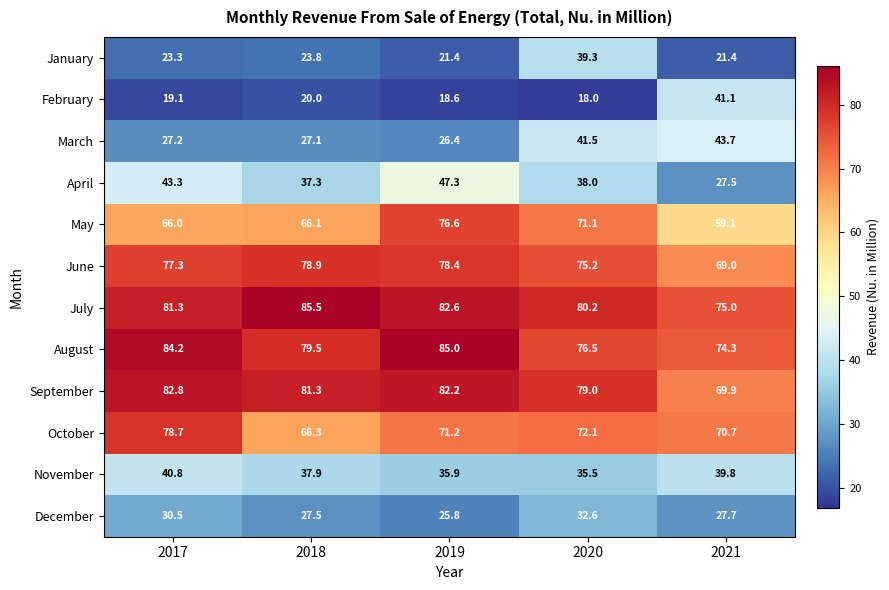

Which category has the highest value in the October series?

2017